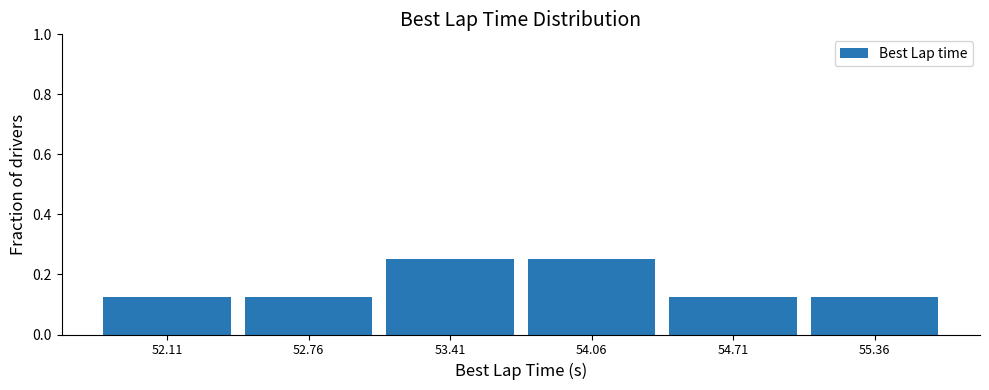

Reading left to right, transcribe this chart: for each bar, give the range it covers on the x-axis and its height. Neither the bar edges nor the heights are printed on the chart, so give them approximately, as read against the axes.

51.8 to 52.4: 0.12
52.4 to 53.1: 0.12
53.1 to 53.7: 0.26
53.7 to 54.4: 0.26
54.4 to 55.0: 0.12
55.0 to 55.7: 0.12